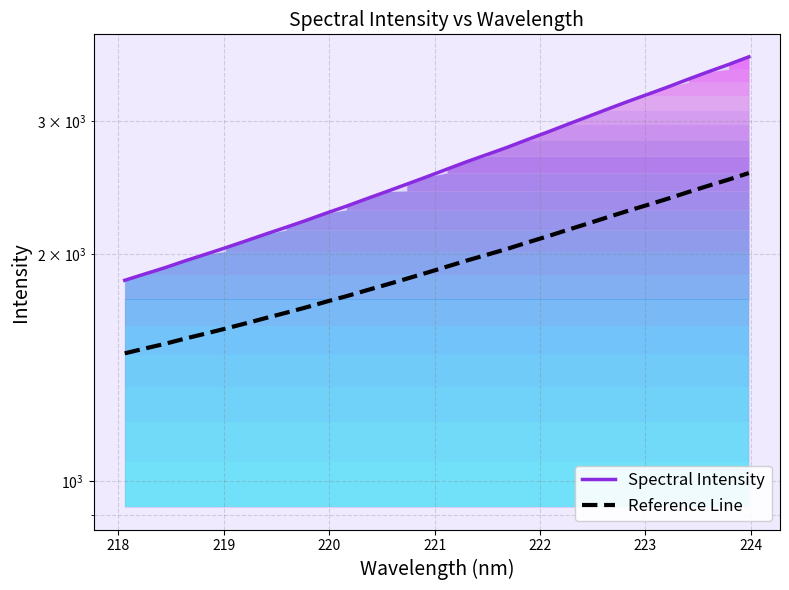

True or false: Reference Line has a value of 494.4 at 16.

False